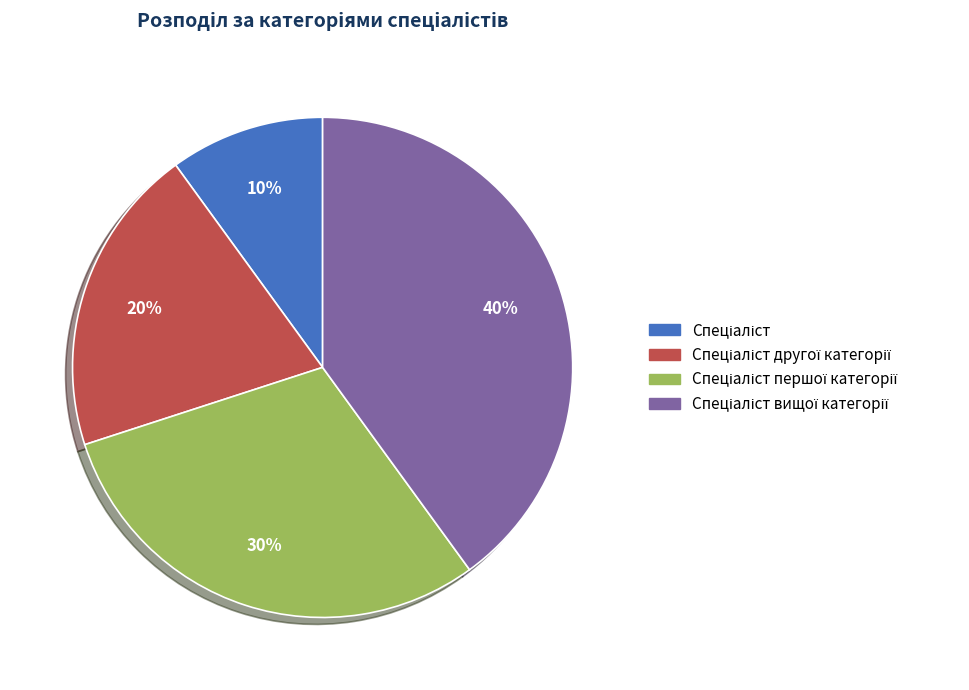

To the nearest percent, what is the average slice percentage?

25%